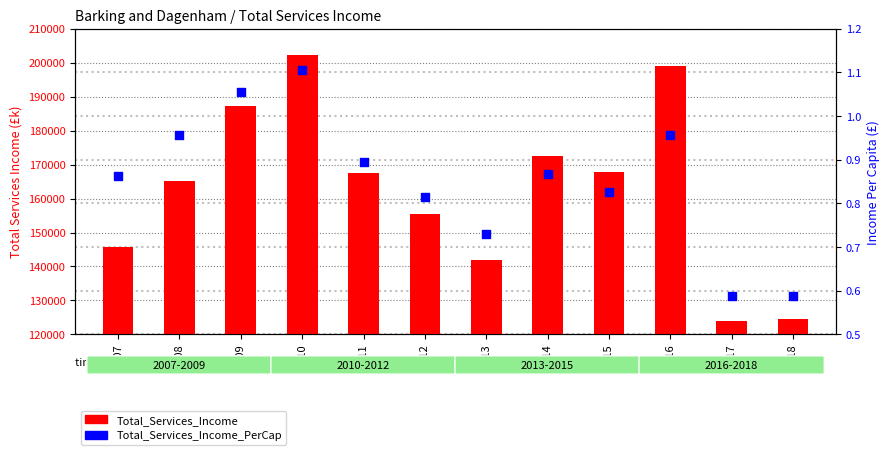

At which category is the sum across all series the highest?

2010